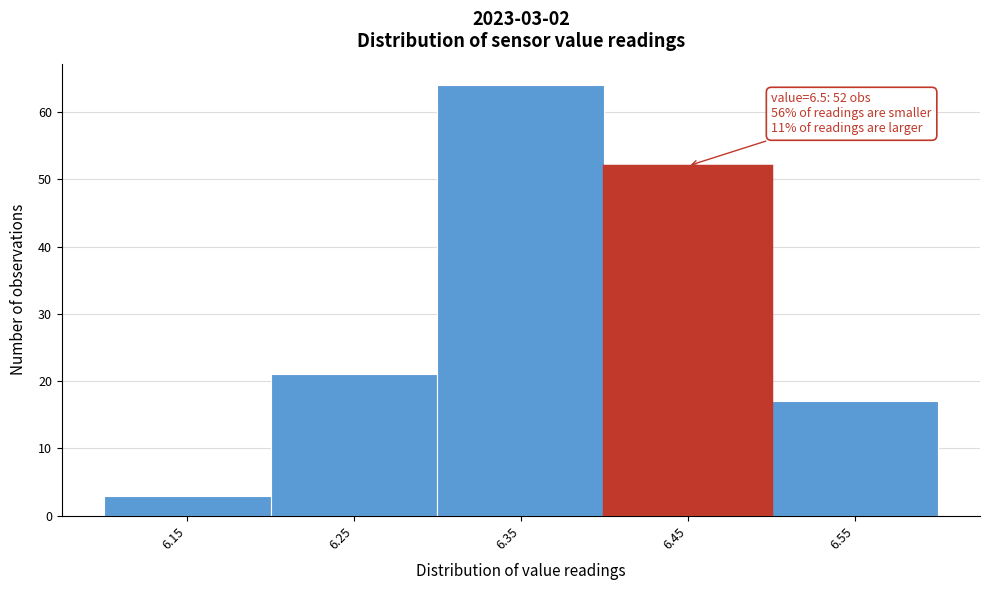

Reading right to left, what are all the values shown in this chart?

17	52	64	21	3